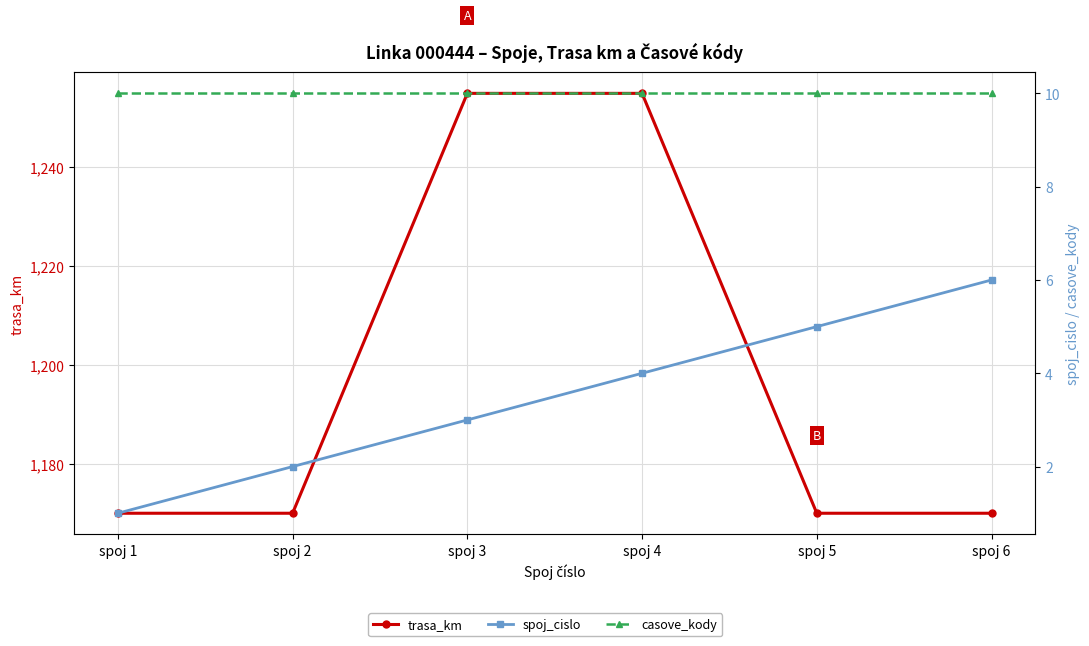

Is it true that casove_kody equals 10 at spoj 3?

True